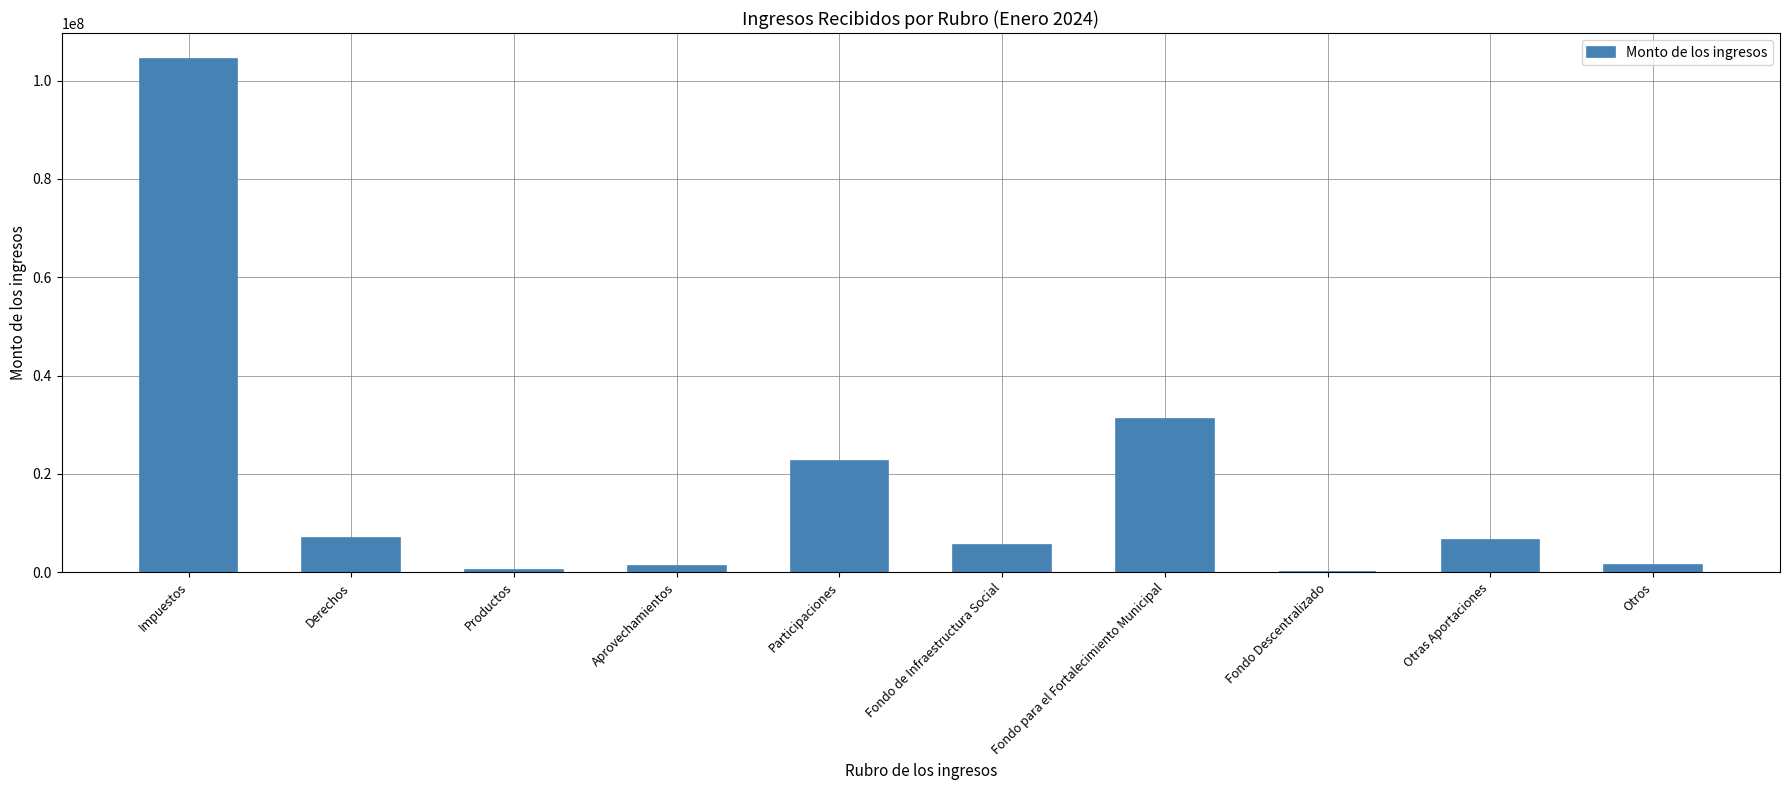

What is the ratio of the value at Derechos to the value at Otras Aportaciones?

1.1